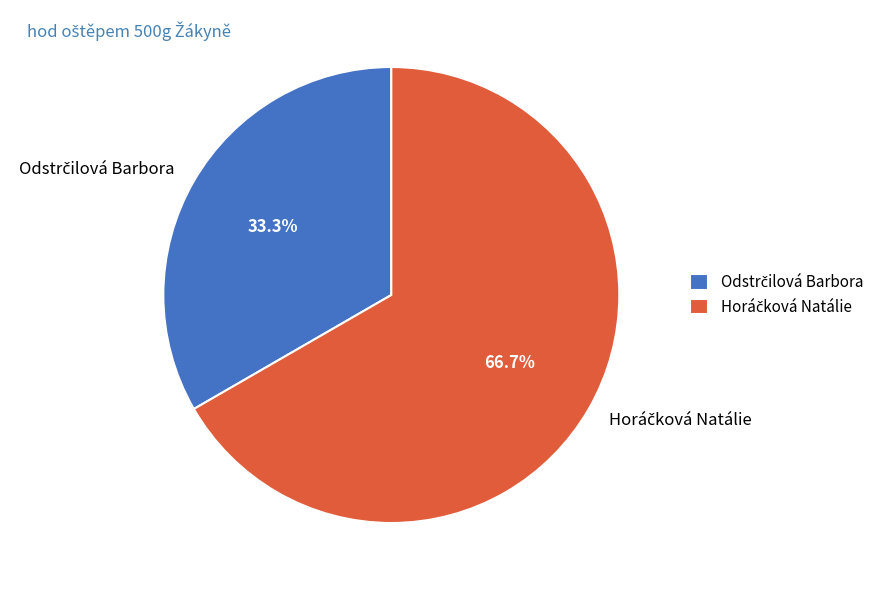

Does any single category account for the majority?

Yes